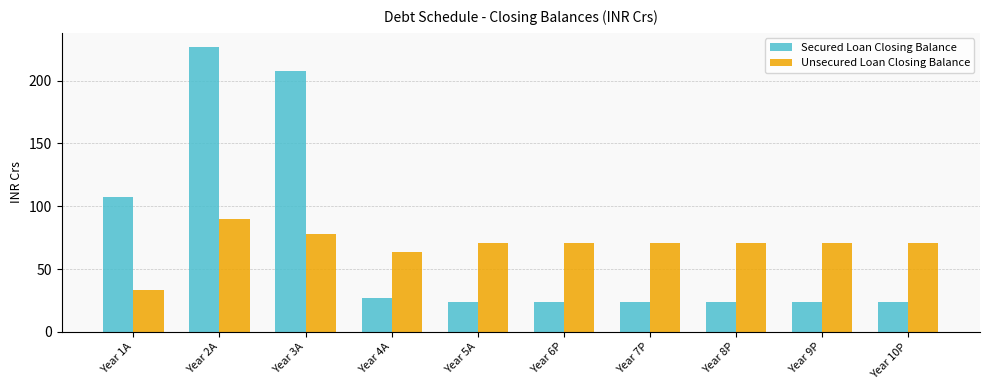

Which series has the largest range (max minus min)?

Secured Loan Closing Balance